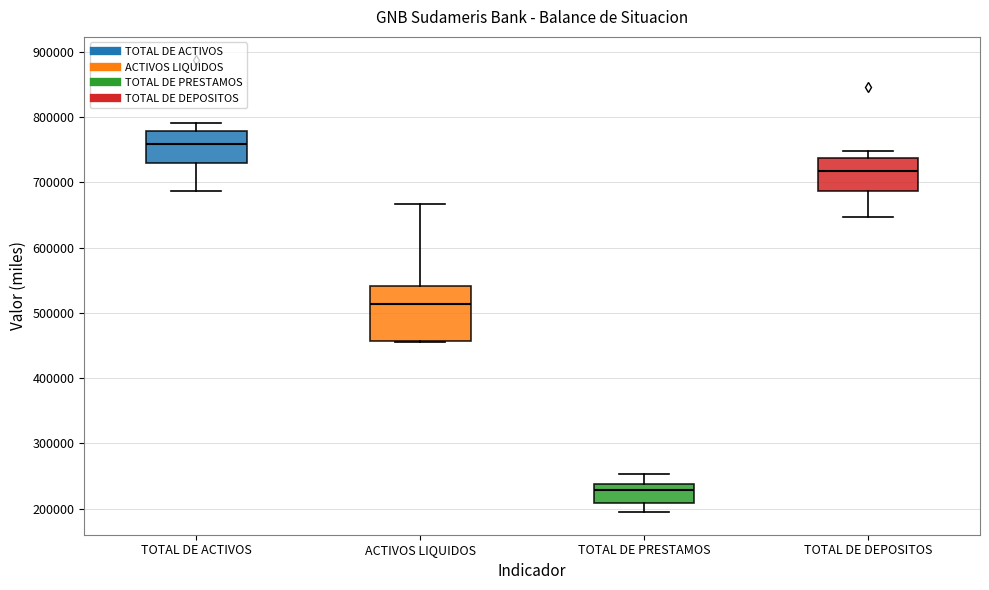

Reading left to right, transcribe this box plot: for each box, give where its median line is, the range the box spans, and where its two whiskers end, as read against the y-axis. The values are not printed on the chart, so give them approximately, as read against the axis.

TOTAL DE ACTIVOS: median 760000, box 730000 to 780000, whiskers 690000 to 790000
ACTIVOS LIQUIDOS: median 510000, box 460000 to 540000, whiskers 450000 to 670000
TOTAL DE PRESTAMOS: median 230000, box 210000 to 240000, whiskers 190000 to 250000
TOTAL DE DEPOSITOS: median 720000, box 690000 to 740000, whiskers 650000 to 750000